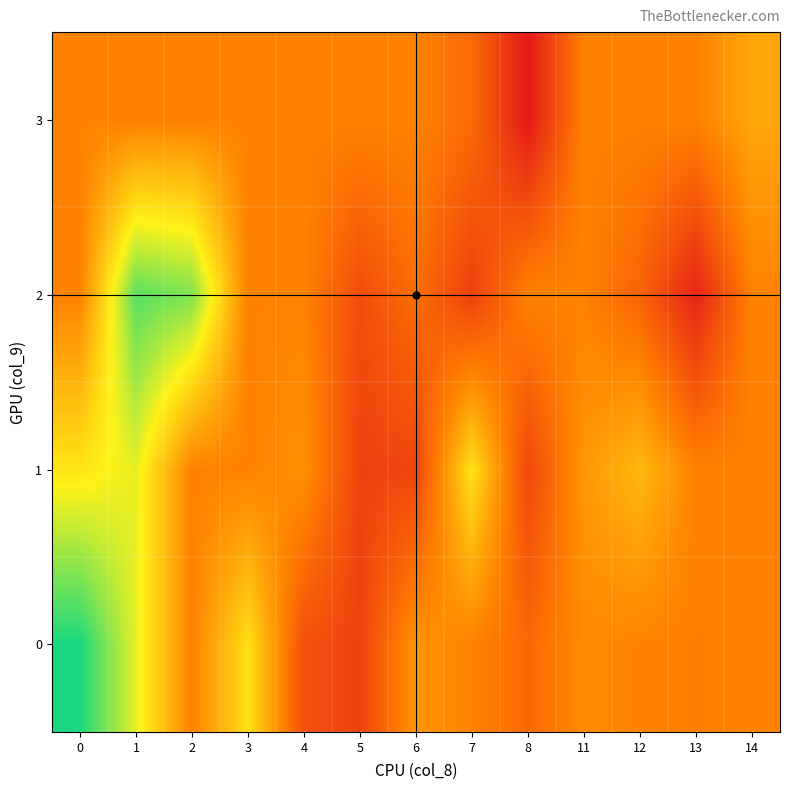

Which series has the widest spread of values?

2